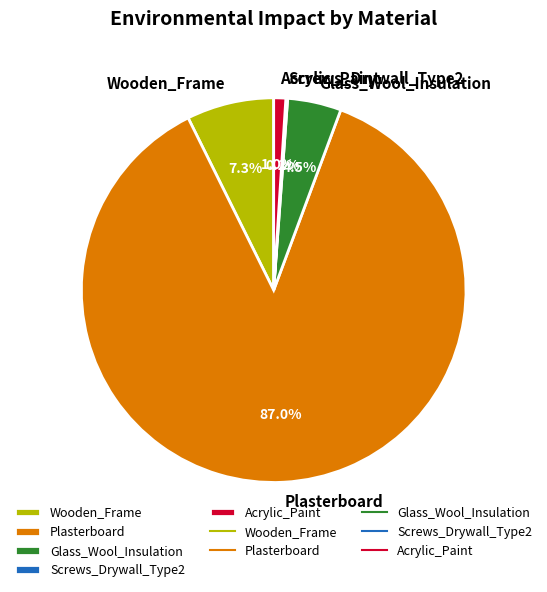

Which slice is the largest?

Plasterboard